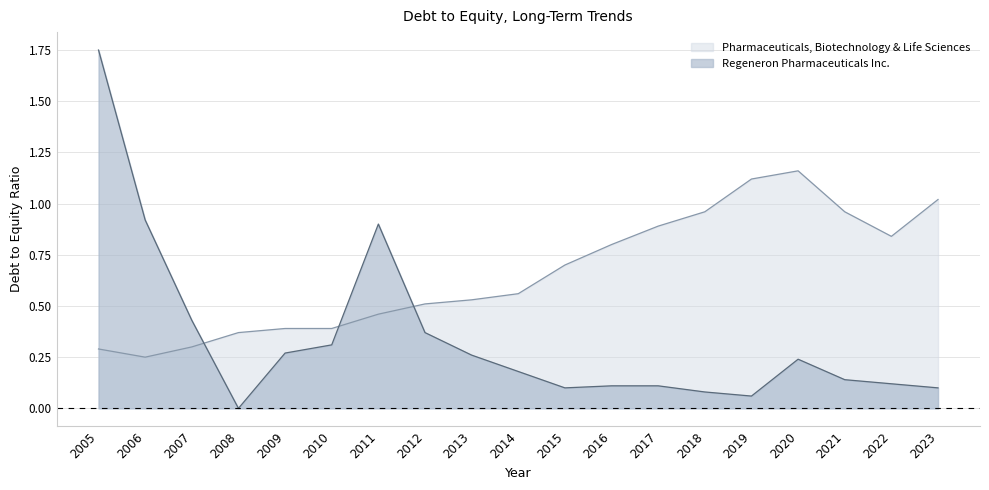

Which series ends up on top after the final intersection of Pharmaceuticals, Biotechnology & Life Sciences and Regeneron Pharmaceuticals Inc.?

Pharmaceuticals, Biotechnology & Life Sciences